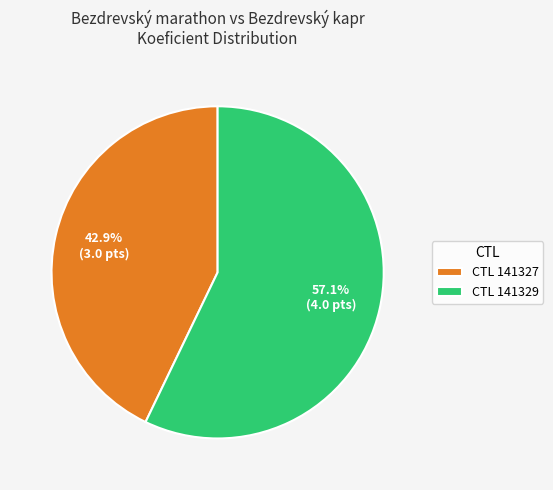

To the nearest percent, what is the average slice percentage?

50%